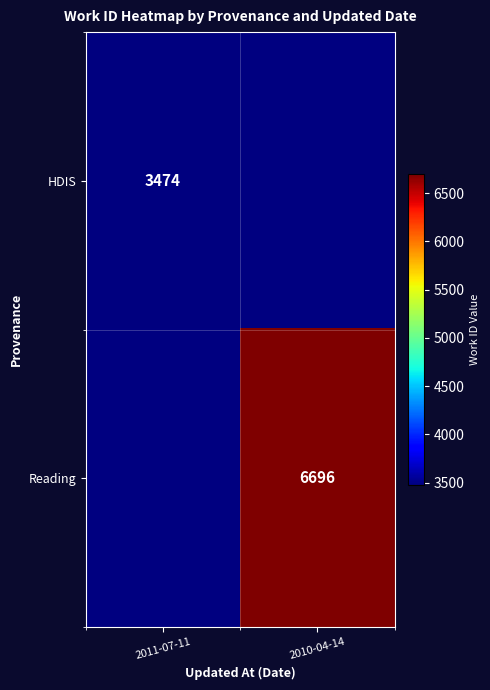

How many series are shown in this chart?

2